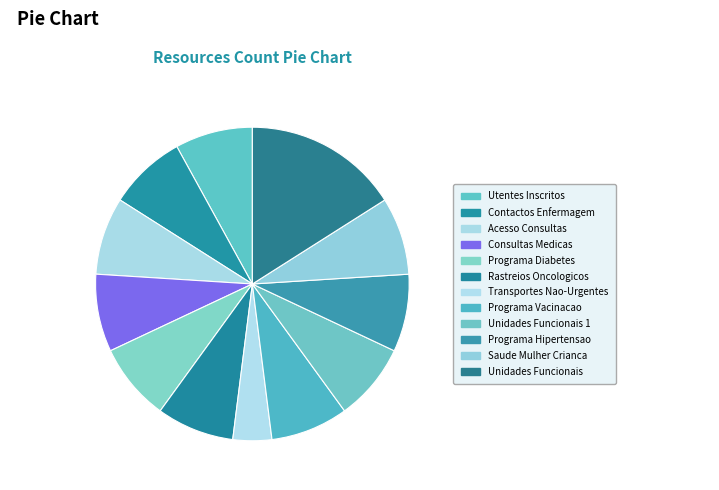

Do Programa Hipertensao and Contactos Enfermagem together represent more than half of the pie?

No